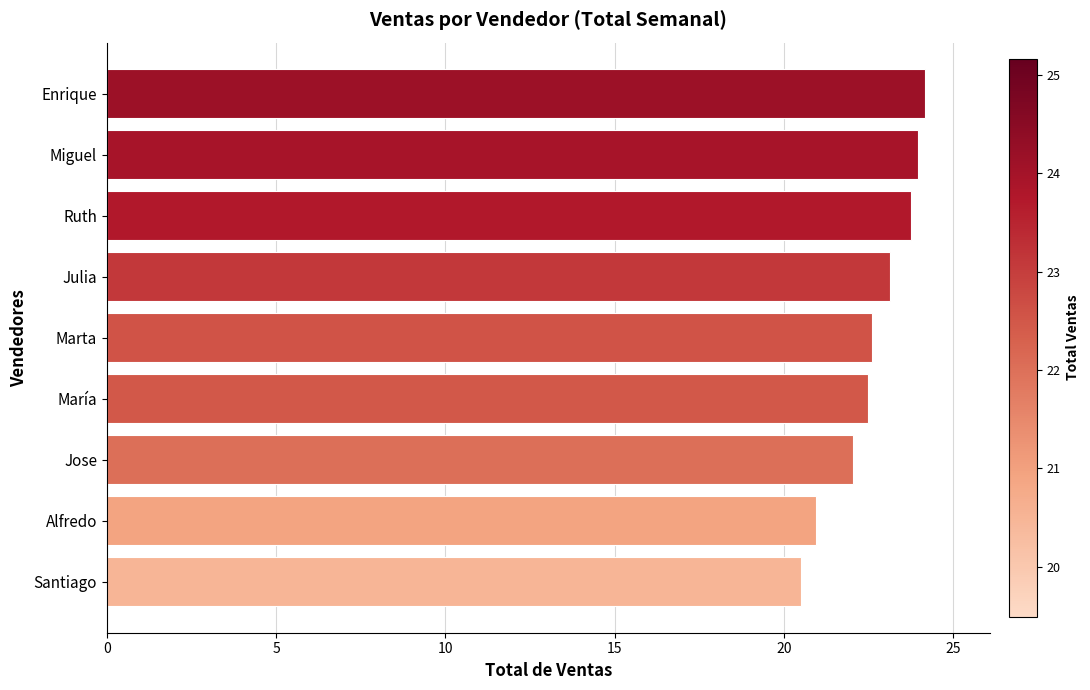

What is the average value?

22.6